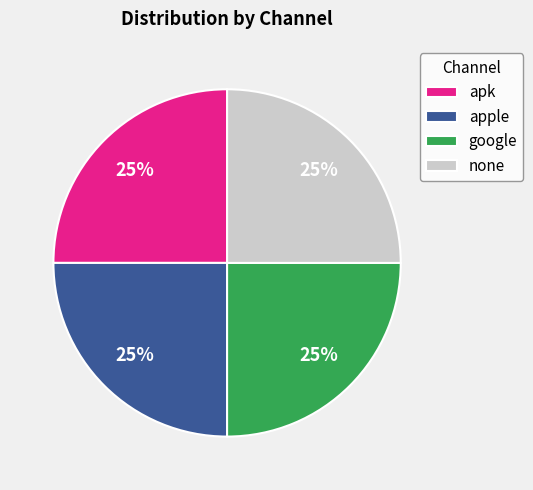

To the nearest percent, what is the difference between the none and apk slice percentages?

0%